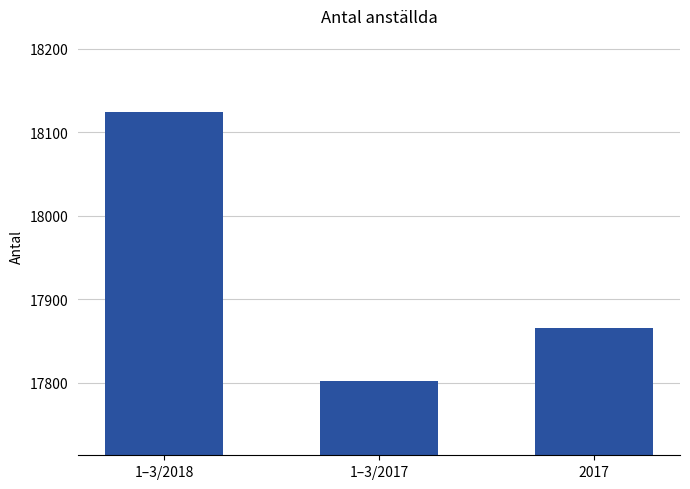

Reading right to left, what are all the values shown in this chart?

17866	17802	18125